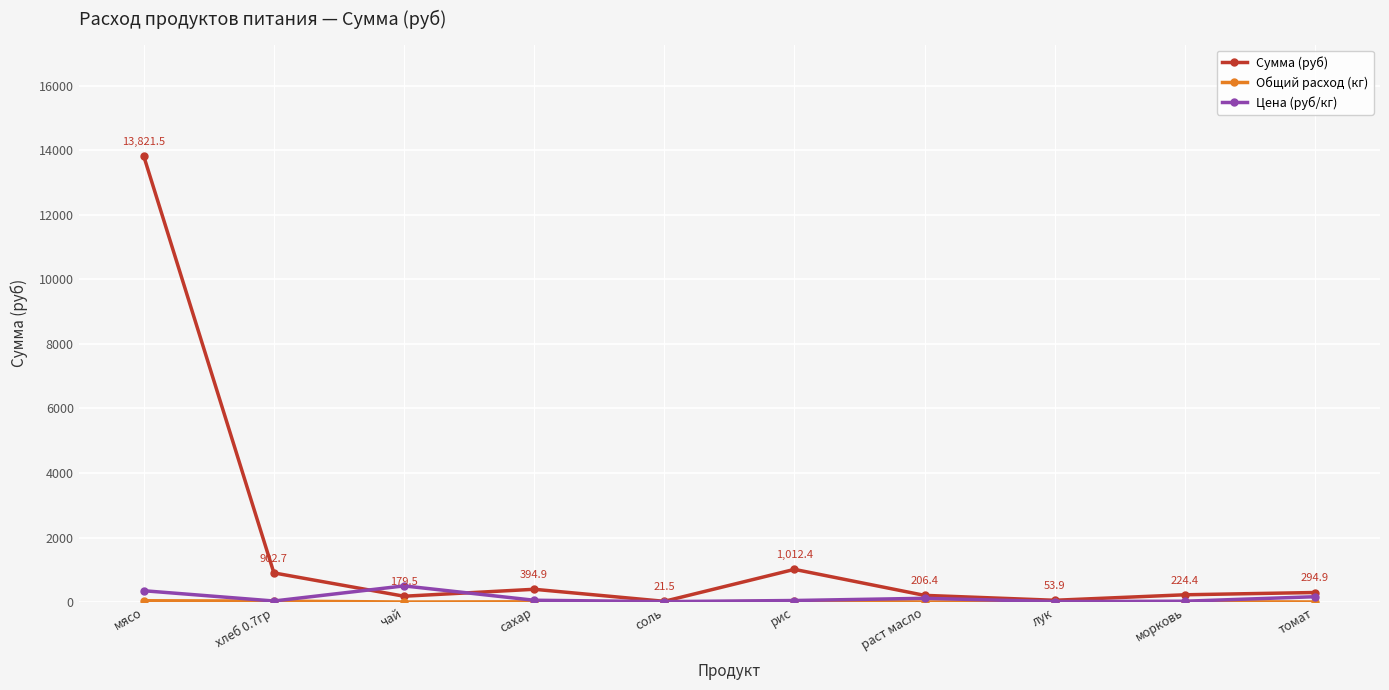

What is the label of the 2nd point from the left?

хлеб 0.7гр